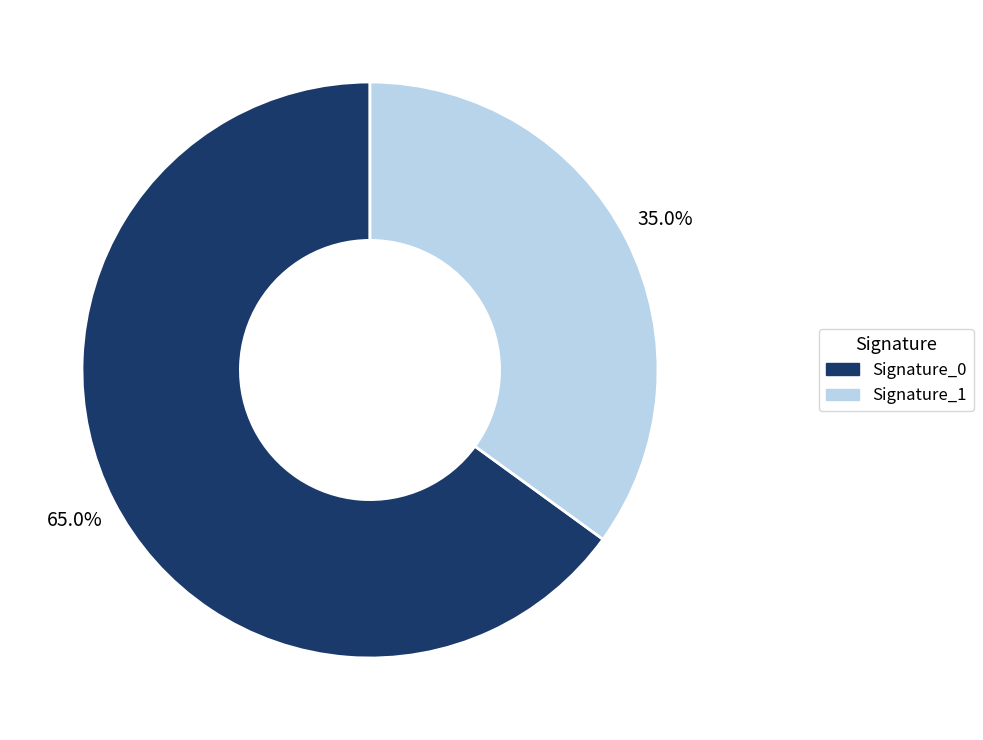

Does any single category account for the majority?

Yes